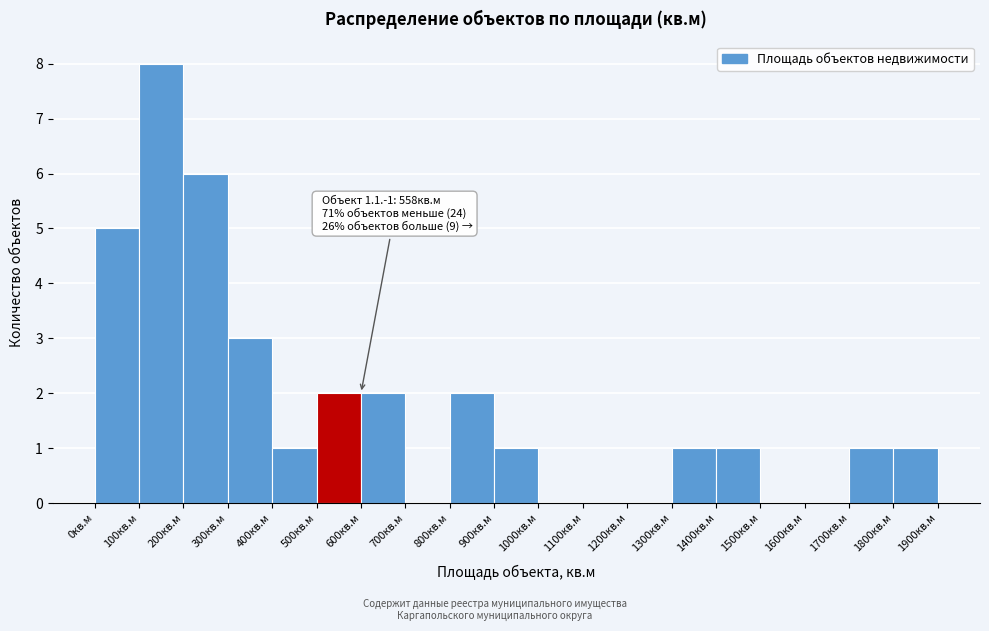

Over which range of the x-axis is the bar tallest?

100 to 200